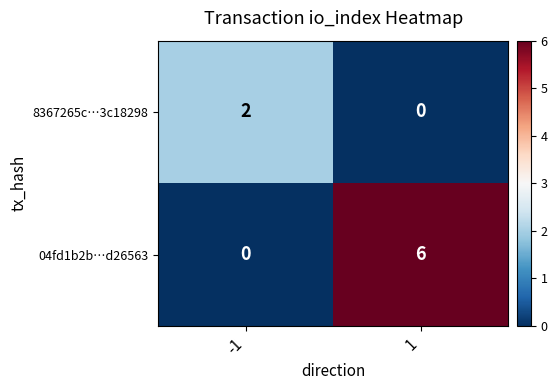

What is the average value of the 04fd1b2b…d26563 series?

3